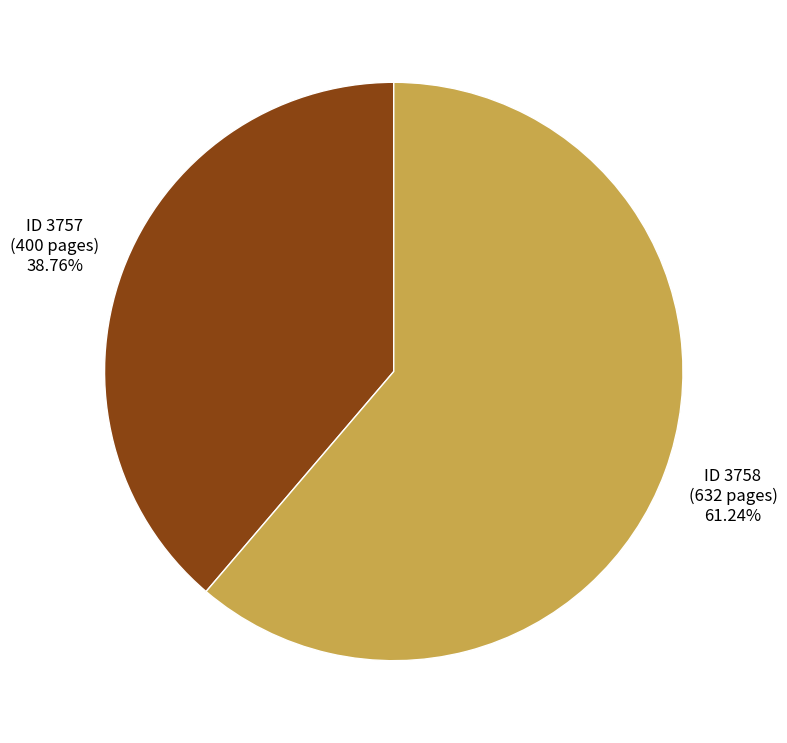

Is the sum of ID 3758 and ID 3757 greater than half?

Yes